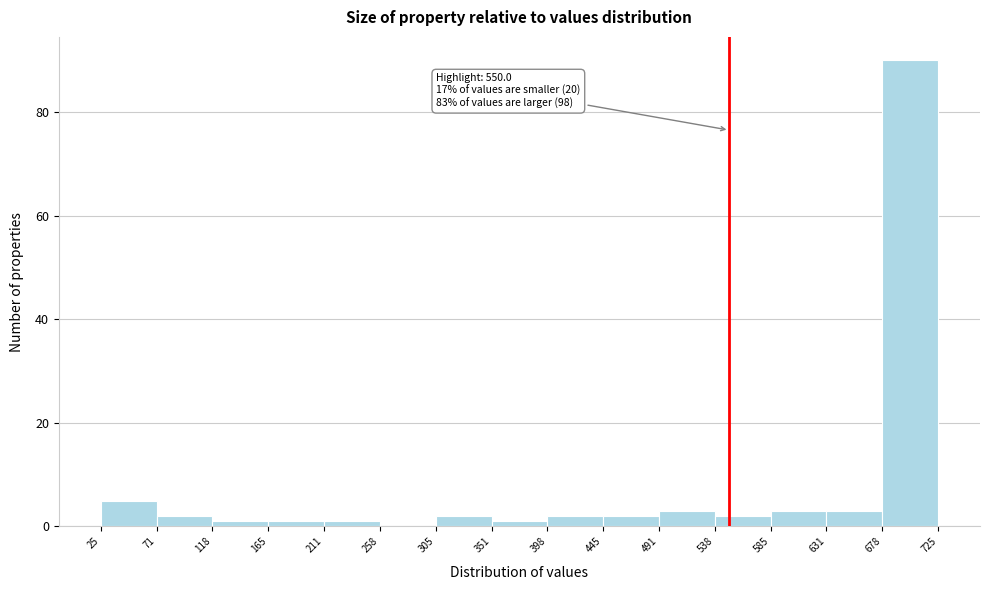

Which range on the x-axis has the tallest bar?

678 to 725